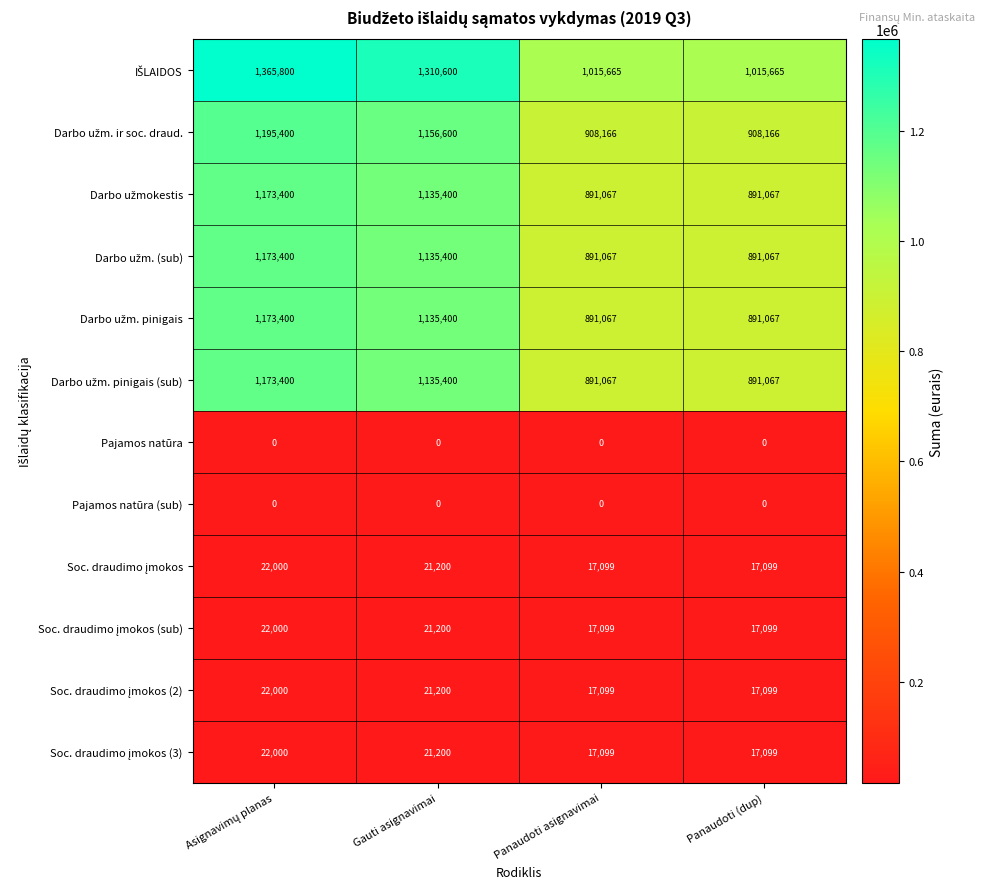

What is the maximum value shown in the chart?

1365800